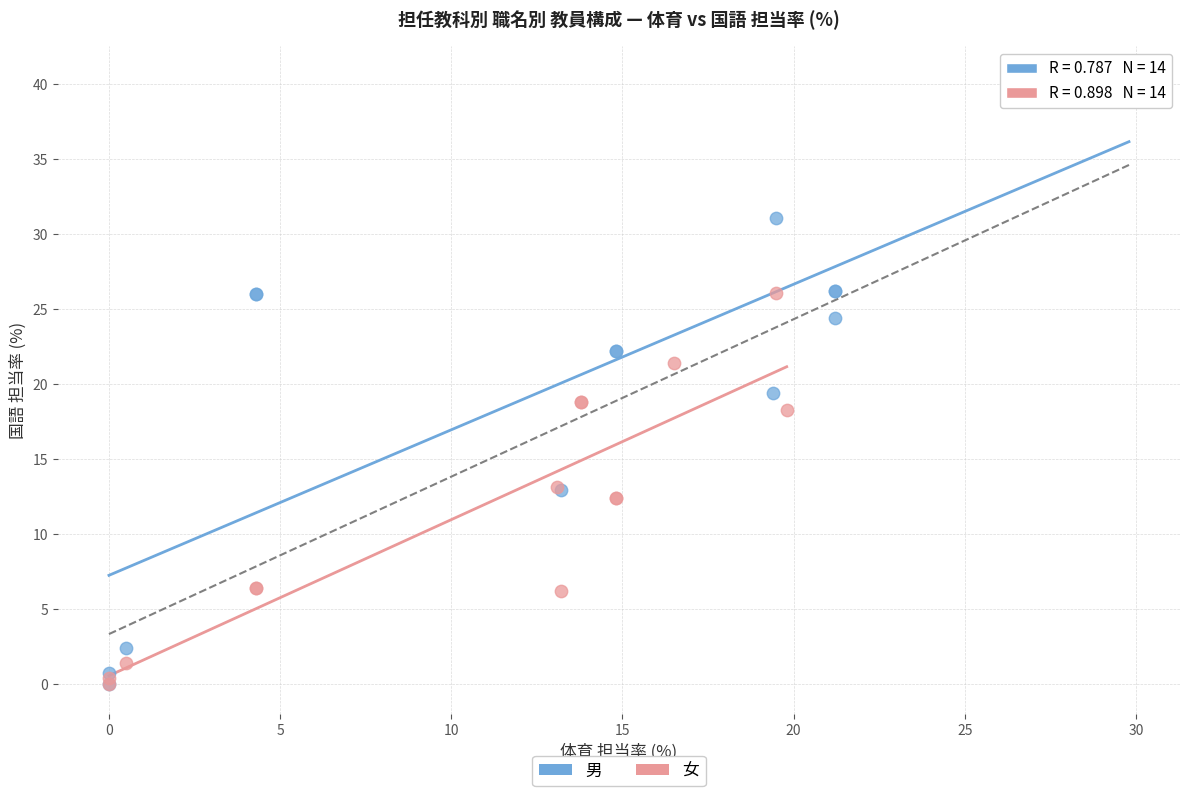

Which series contains the highest Y value?

男